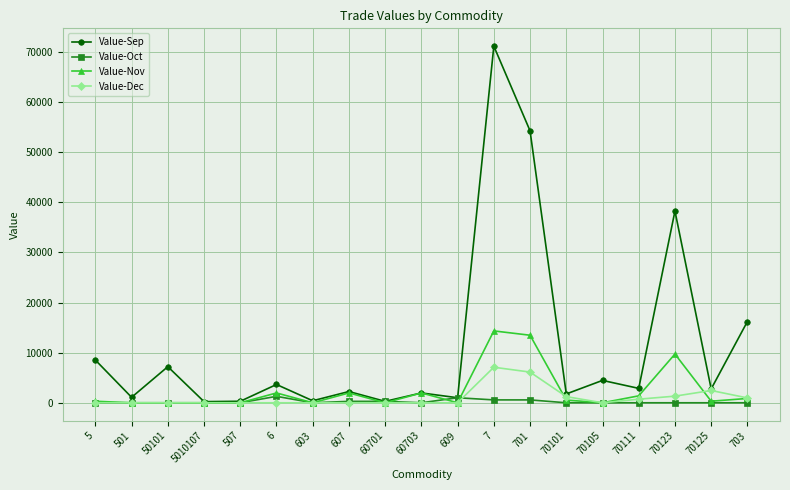

At which label does Value-Sep first exceed 2765?

5